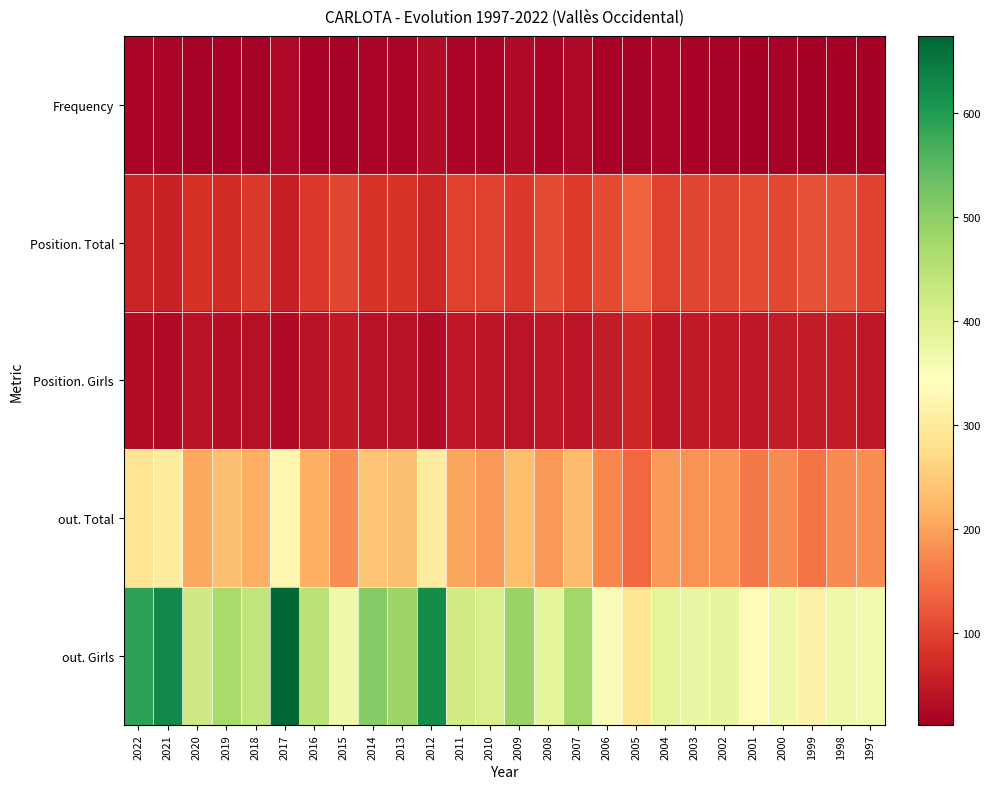

What is the minimum value shown in the chart?

12